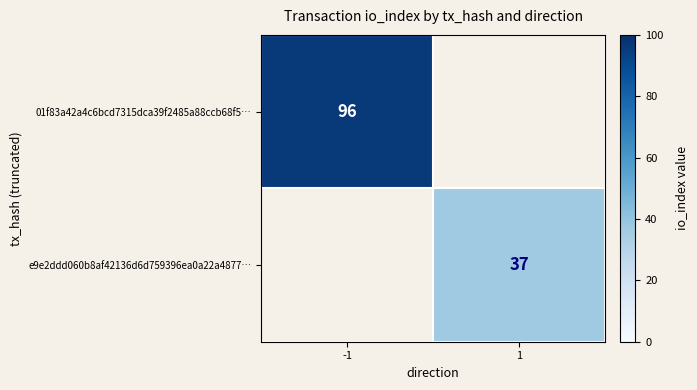

The value of 01f83a42a4c6bcd7315dca39f2485a88ccb68f5… at -1 is 59. True or false?

False